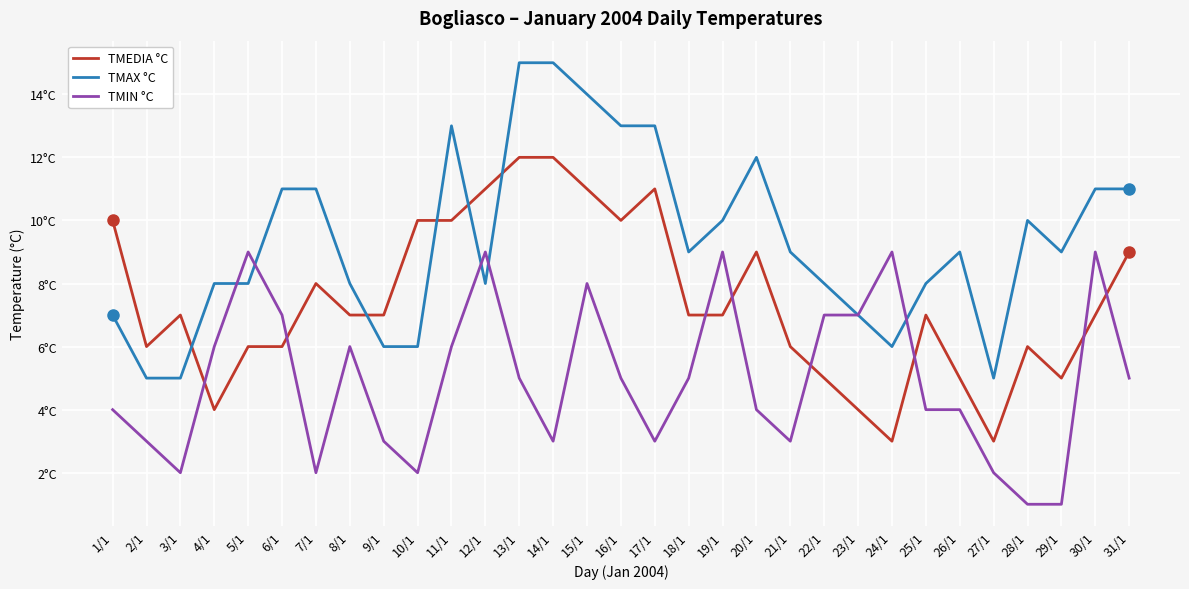

What is the difference between the highest and lowest values at 27/1?

3